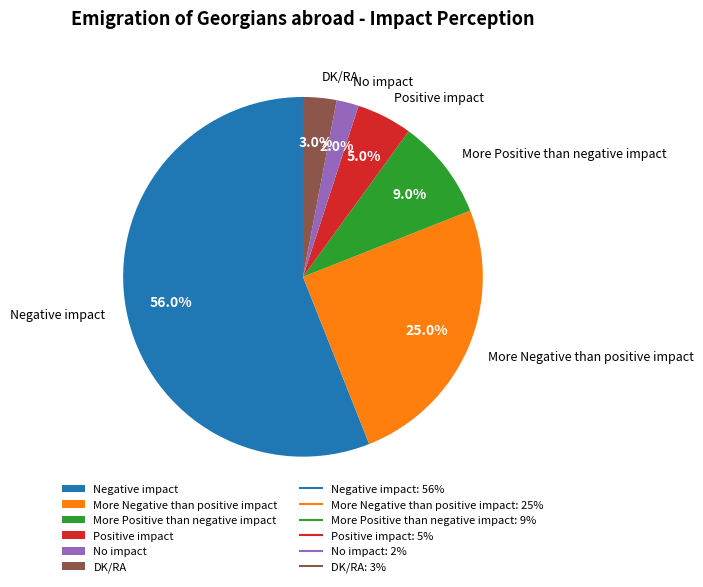

Count the number of slices in the pie.

6